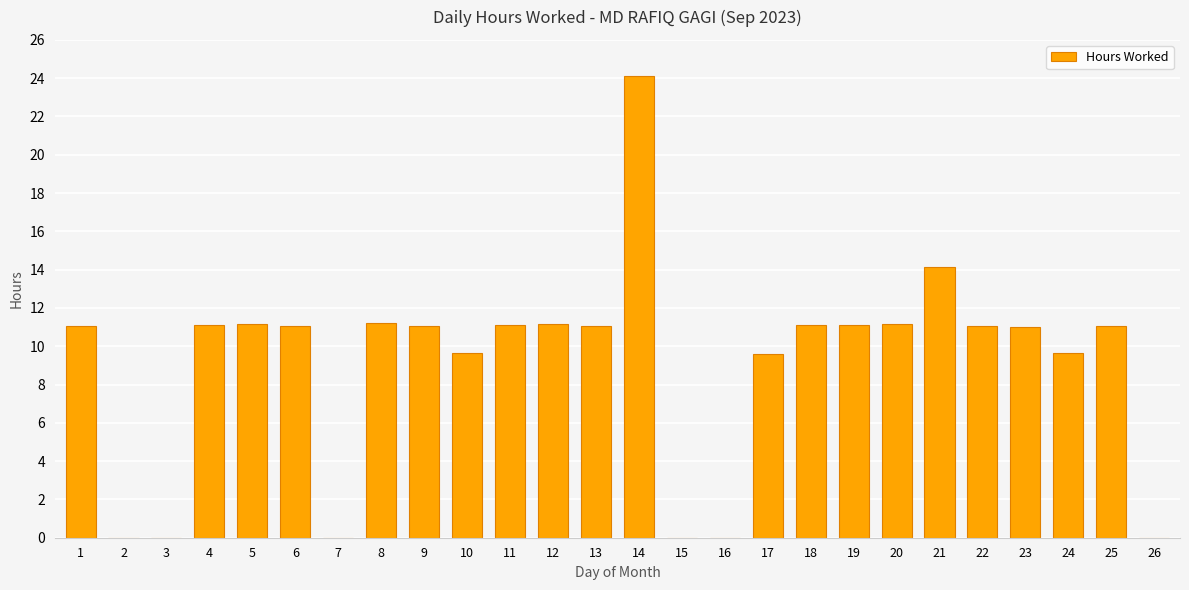

Between 8 and 17, which is larger?

8